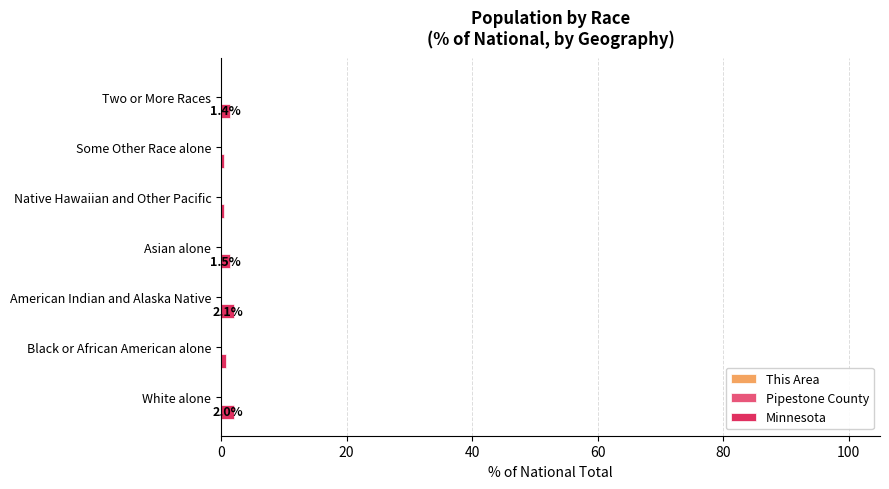

Reading left to right, list all the values displayed in this chart.

This Area: 0=0.0	20=0.0	40=0.0	60=0.0	80=0.0	100=0.0	120=0.0
Pipestone County: 0=0.0	20=0.0	40=0.0	60=0.0	80=0.0	100=0.0	120=0.0
Minnesota: 0=2.0	20=0.7	40=2.1	60=1.5	80=0.4	100=0.5	120=1.4